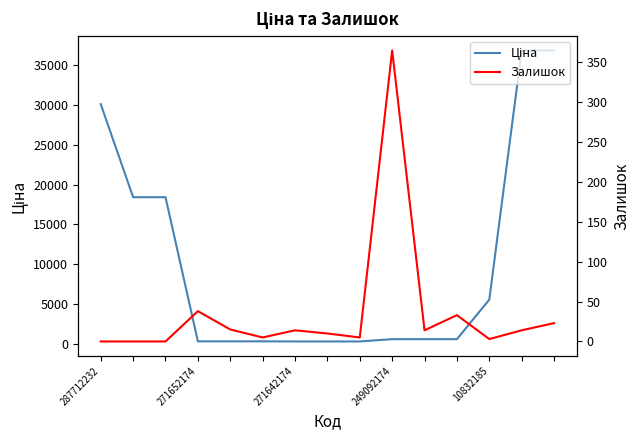

What is the difference between the second highest and minimum values in the Залишок series?

38.0